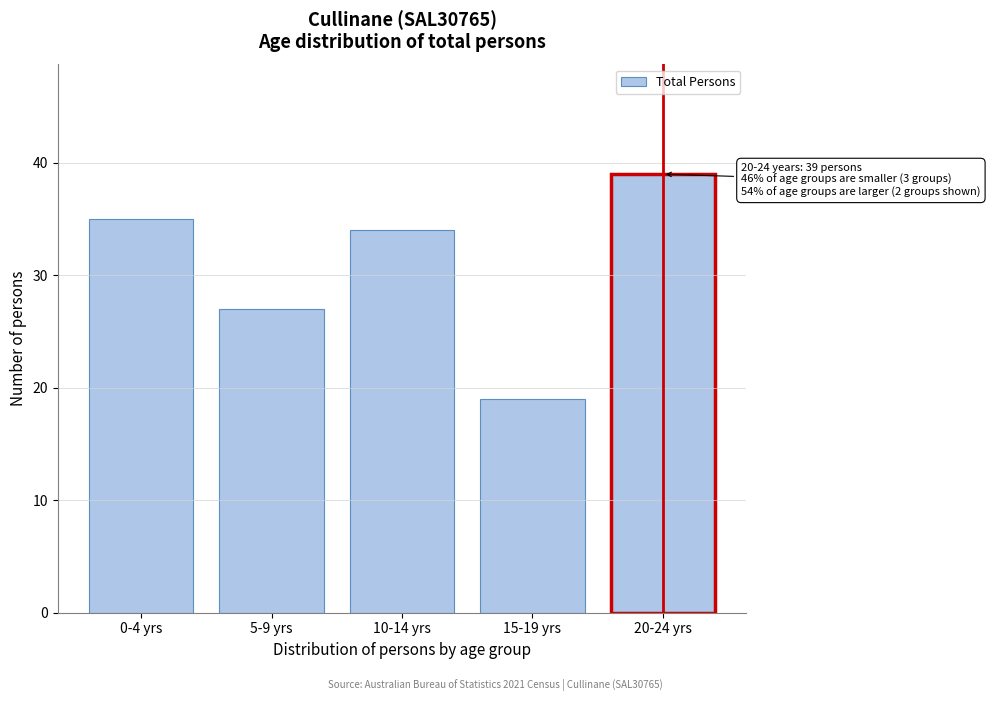

Reading left to right, extract all data points from this chart.

35	27	34	19	39